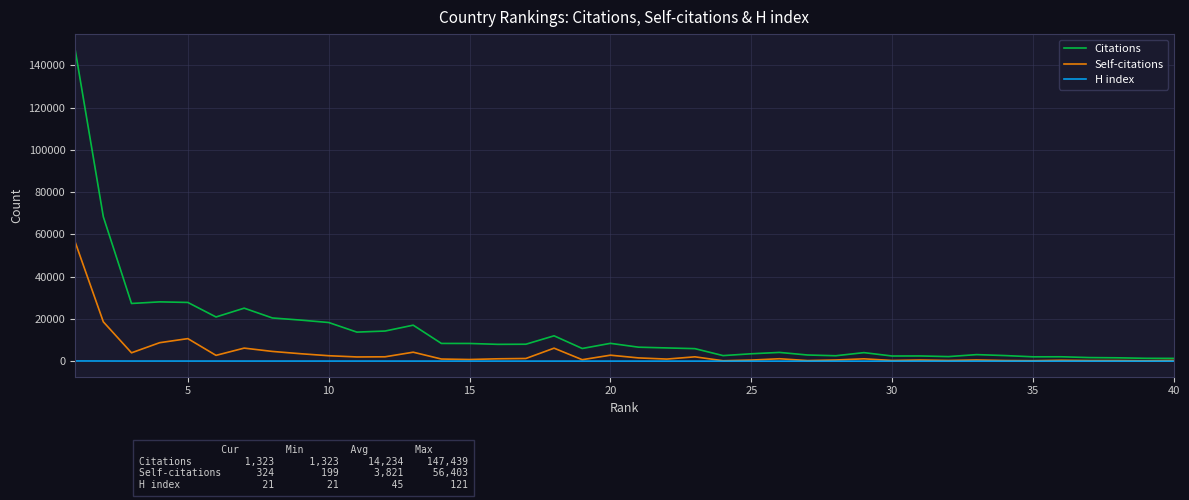

Count the number of categories in the chart.

40